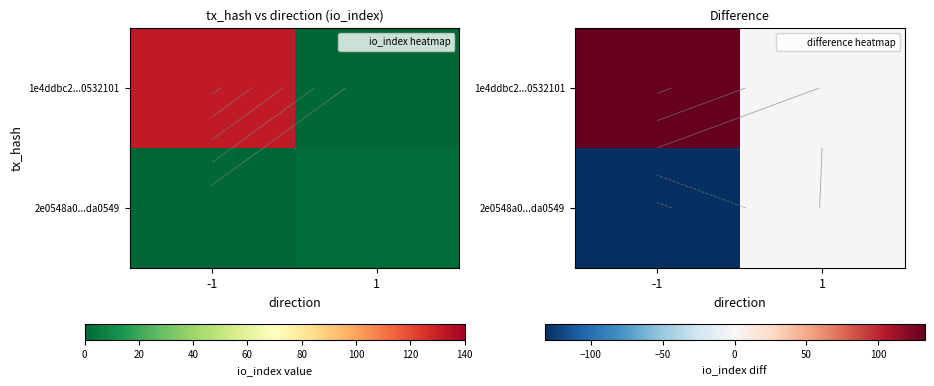

At which label is 2e0548a0...da0549 closest to -65?

-1